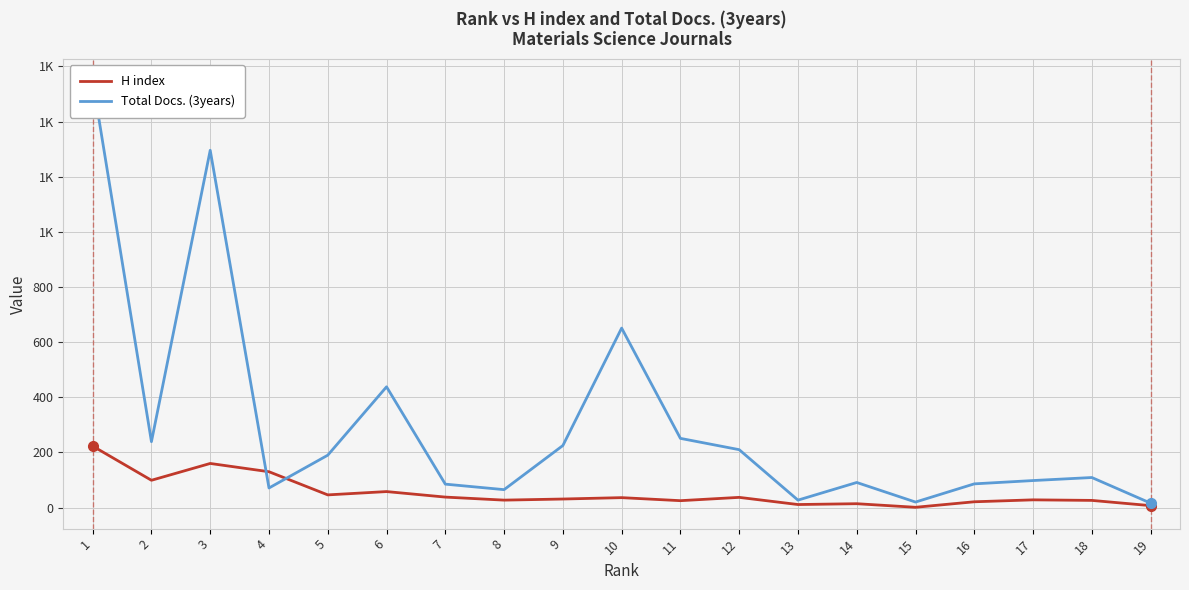

What is the total value across all series at 9?

256